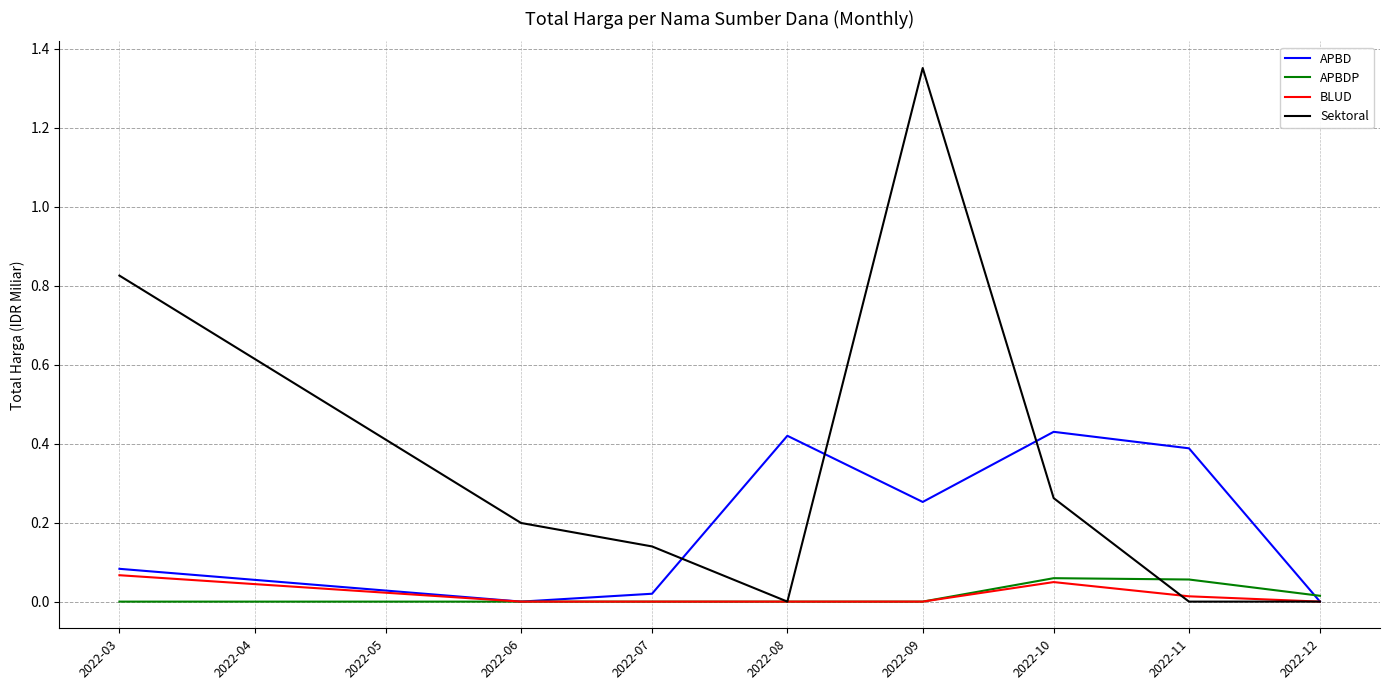

At which label does Sektoral reach its peak?

2022-09